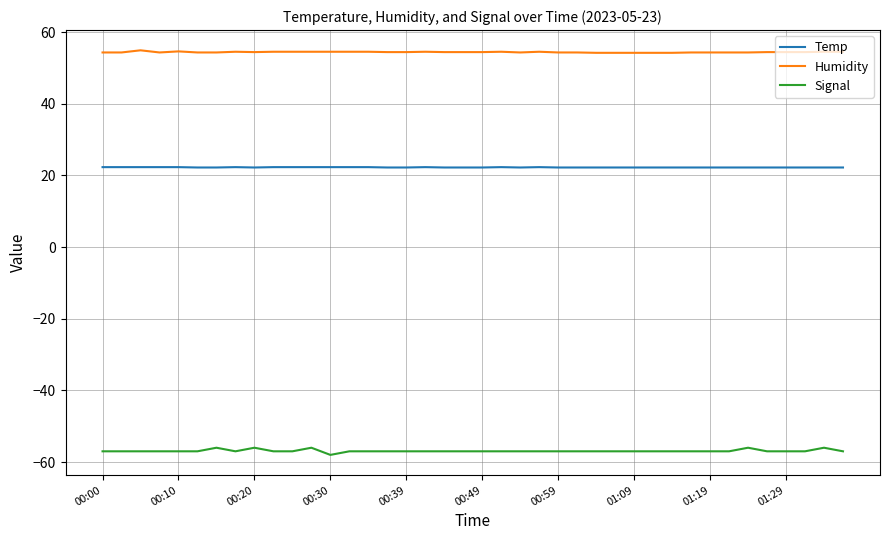

Which series has the widest spread of values?

Signal